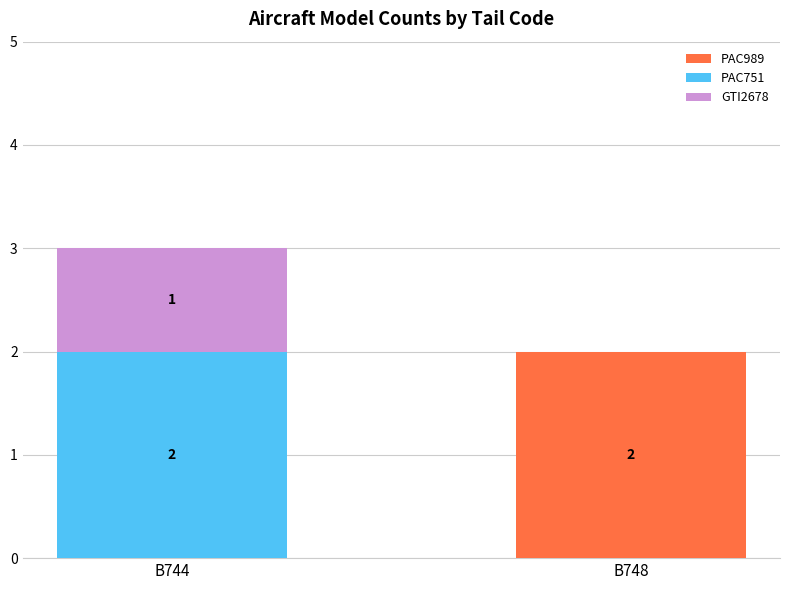

At which label is PAC989 closest to 1?

B744